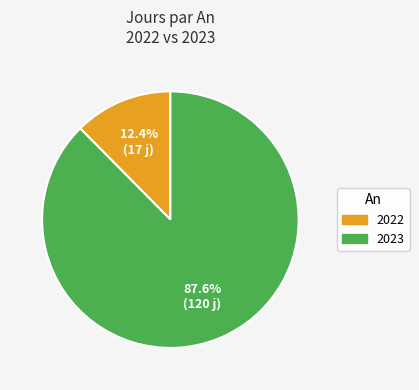

What is the ratio of the value at 2023 to the value at 2022?

7.1